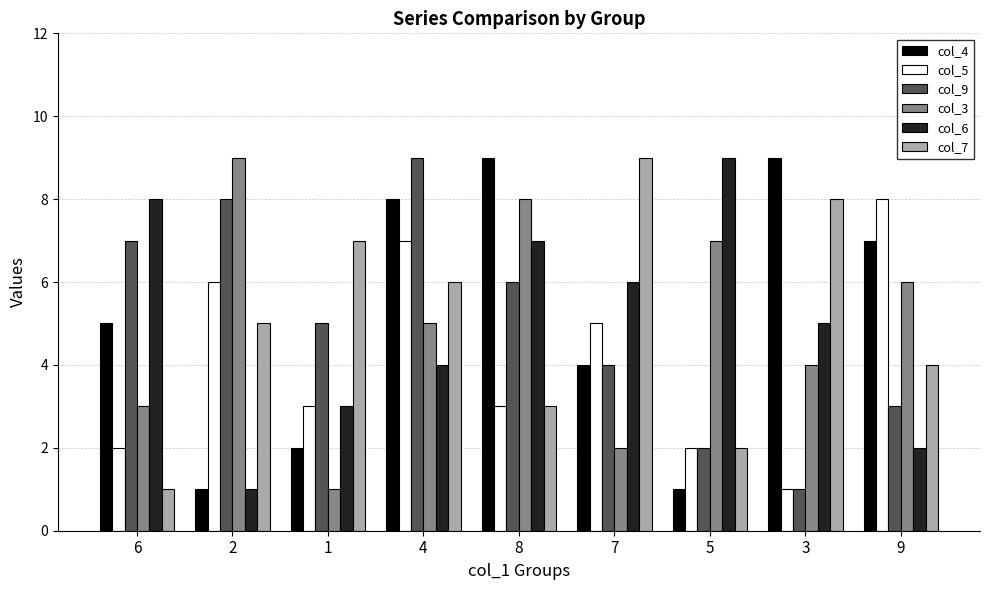

Reading left to right, what are all the values shown in this chart?

col_4: 5	1	2	8	9	4	1	9	7
col_5: 2	6	3	7	3	5	2	1	8
col_9: 7	8	5	9	6	4	2	1	3
col_3: 3	9	1	5	8	2	7	4	6
col_6: 8	1	3	4	7	6	9	5	2
col_7: 1	5	7	6	3	9	2	8	4